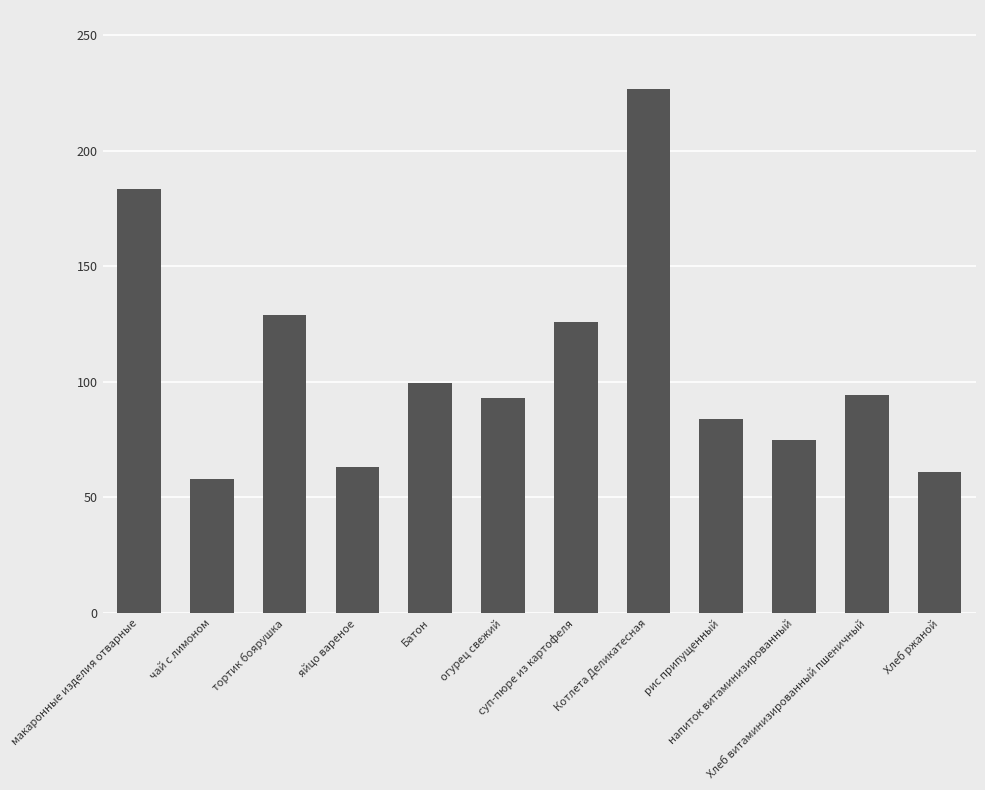

How many bars are there in total?

12